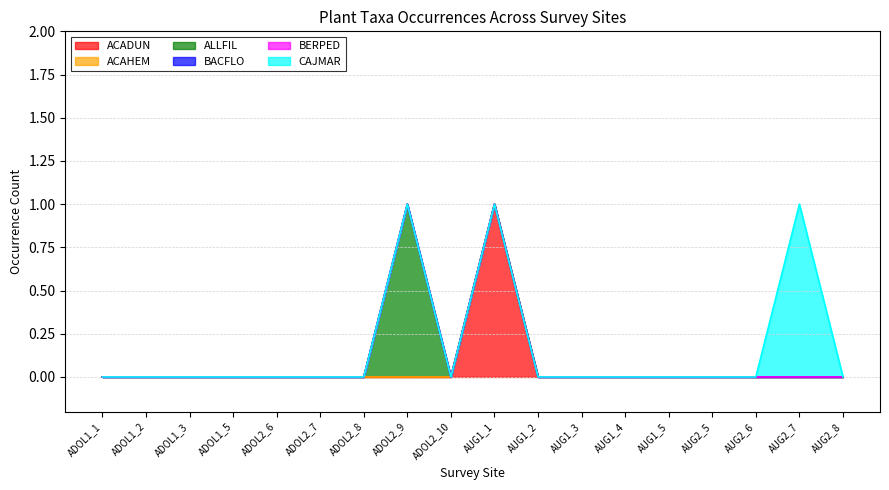

At which category does the chart reach its minimum across all series?

ADOL1_1